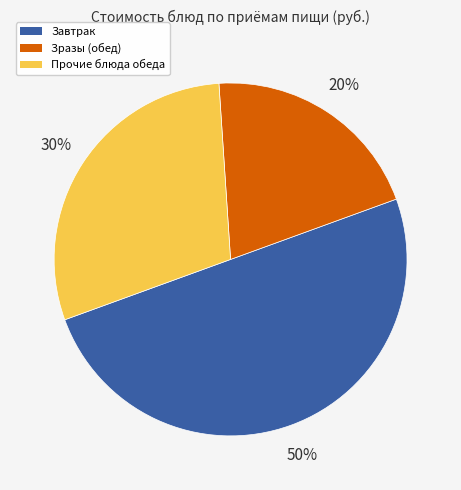

What is the largest slice in the pie chart?

Завтрак